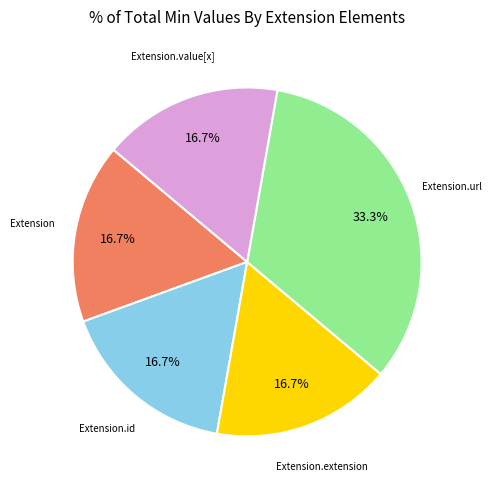

Does any single category account for the majority?

No